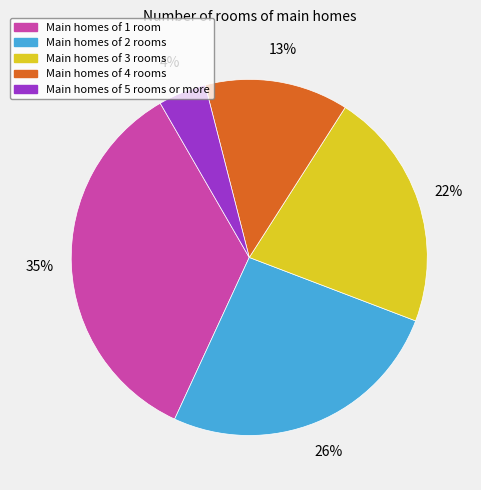

Does any single category account for the majority?

No